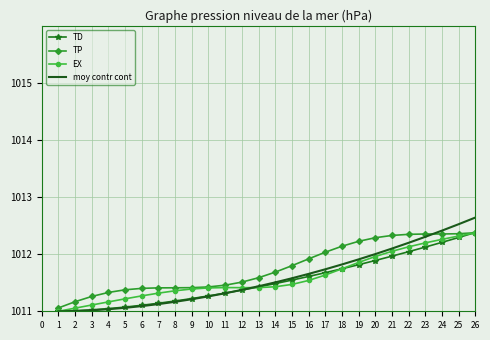

What is the total value across all series at 10?

4045.4